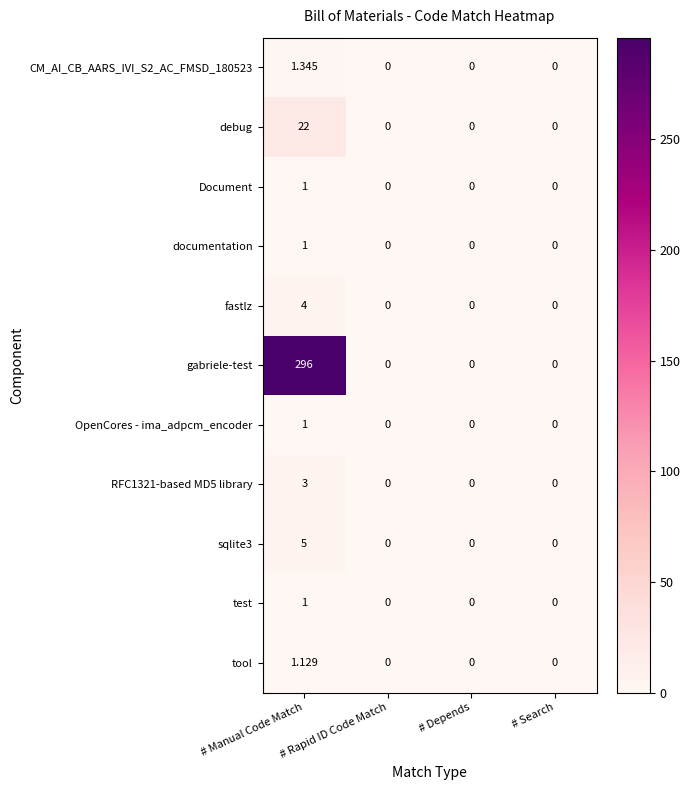

Between # Manual Code Match and # Rapid ID Code Match, which series saw the biggest shift?

gabriele-test